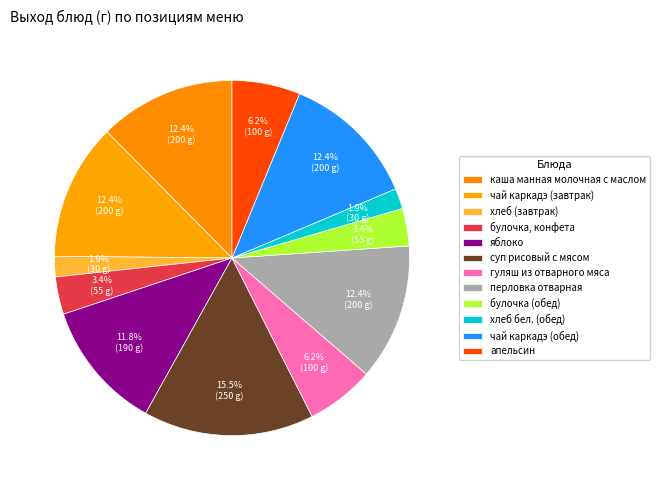

Count the number of slices in the pie.

12